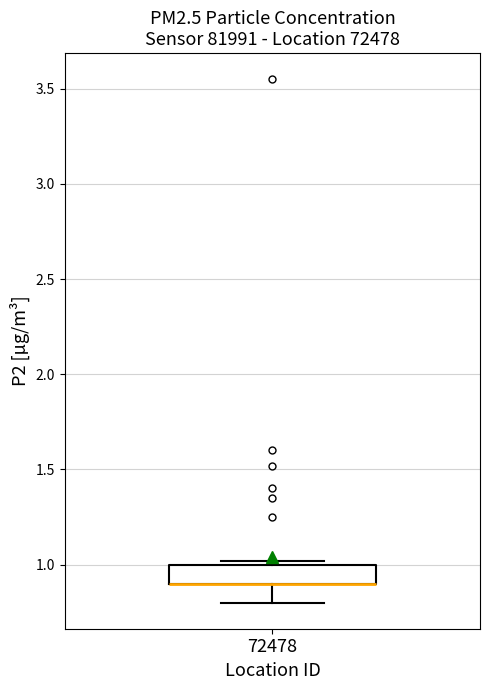

Transcribe this box plot: give where the median line is, the range the box spans, and where the two whiskers end, as read against the y-axis. The values are not printed on the chart, so give them approximately, as read against the axis.

median 0.9 (drawn on the box's lower edge), box 0.9 to 1.0, whiskers 0.8 to 1.0 (just above the box's upper edge)